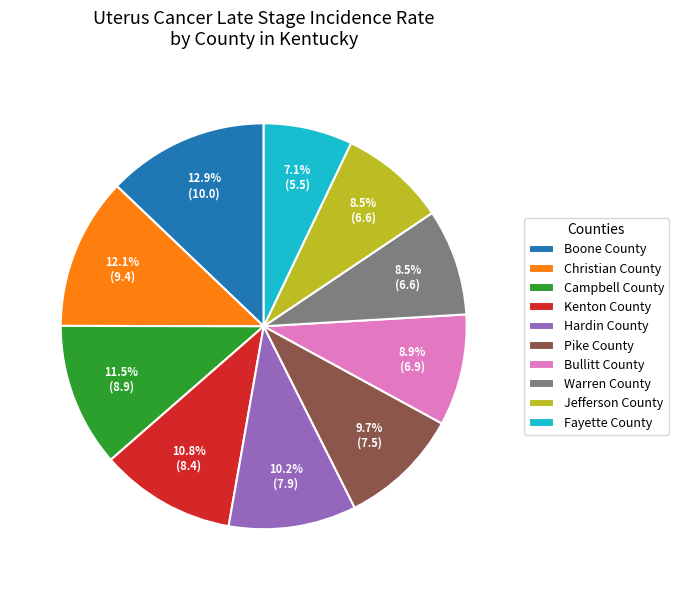

Combined, what portion of the pie is Jefferson County and Warren County?

17.0%